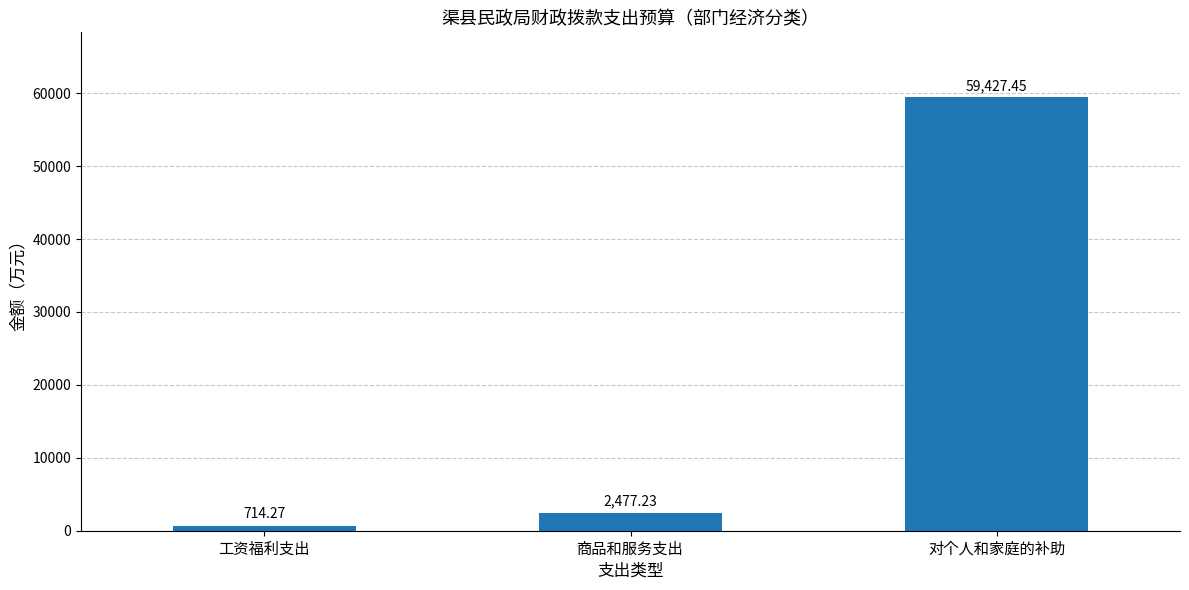

What is the label of the 3rd bar from the right?

工资福利支出